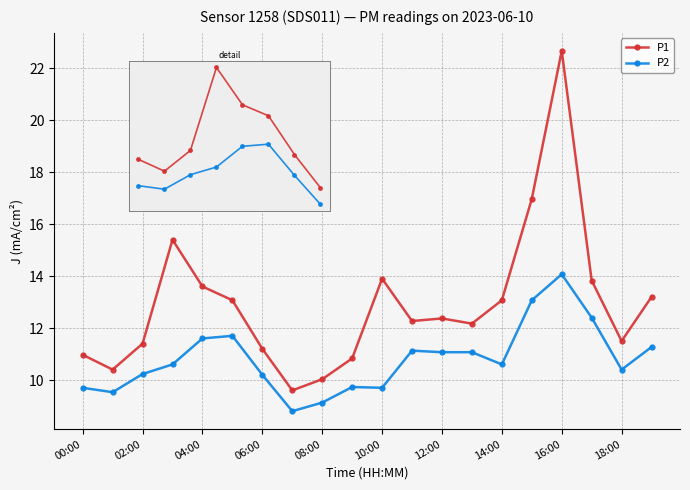

Does the chart have visible grid lines?

Yes